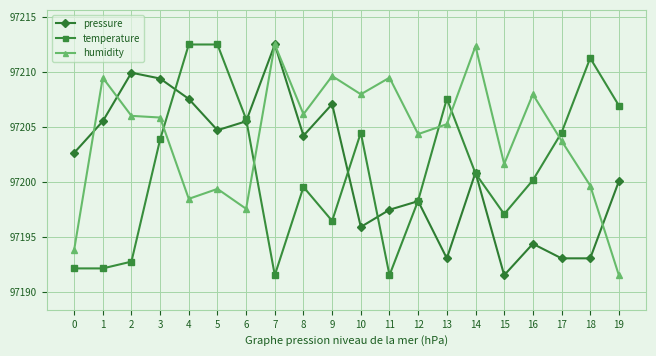

Which series changed the most between 1 and 10?

temperature